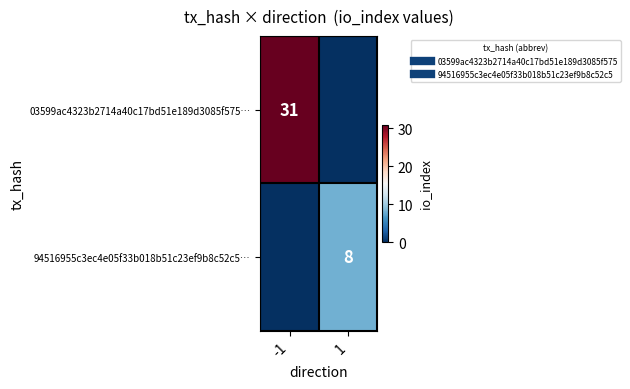

At how many categories does at least one series exceed 12?

1